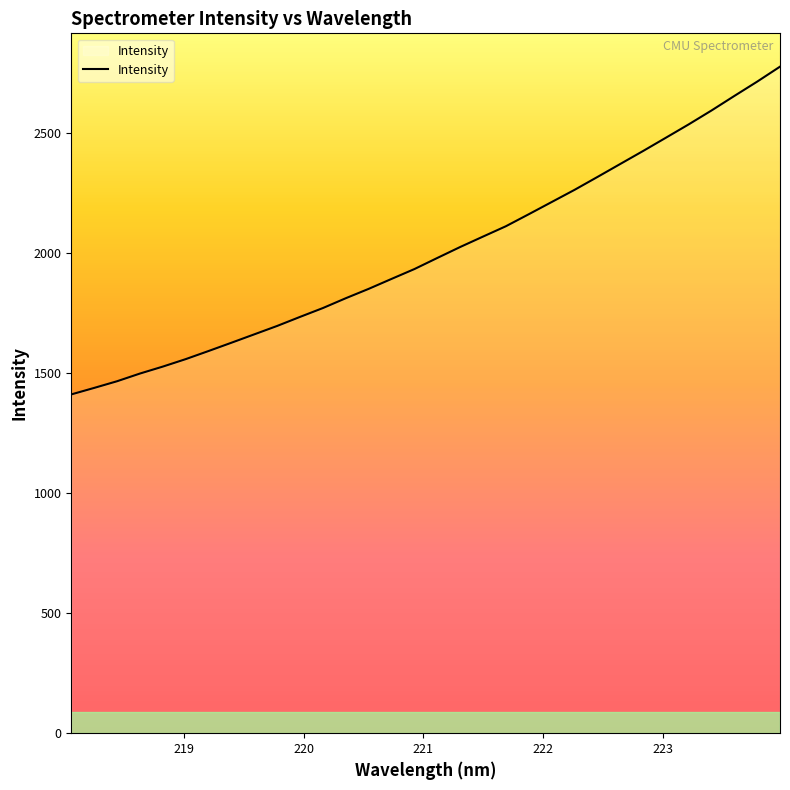

What is the minimum value shown in the chart?

1412.3